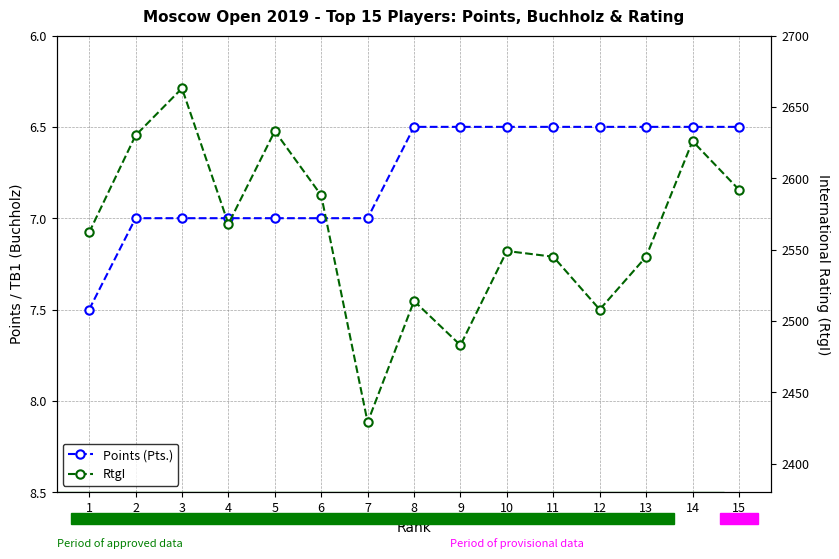

Reading left to right, extract all data points from this chart.

Points (Pts.): 7.5	7.0	7.0	7.0	7.0	7.0	7.0	6.5	6.5	6.5	6.5	6.5	6.5	6.5	6.5
RtgI: 2562.0	2630.0	2663.0	2568.0	2633.0	2588.0	2429.0	2514.0	2483.0	2549.0	2545.0	2508.0	2545.0	2626.0	2592.0